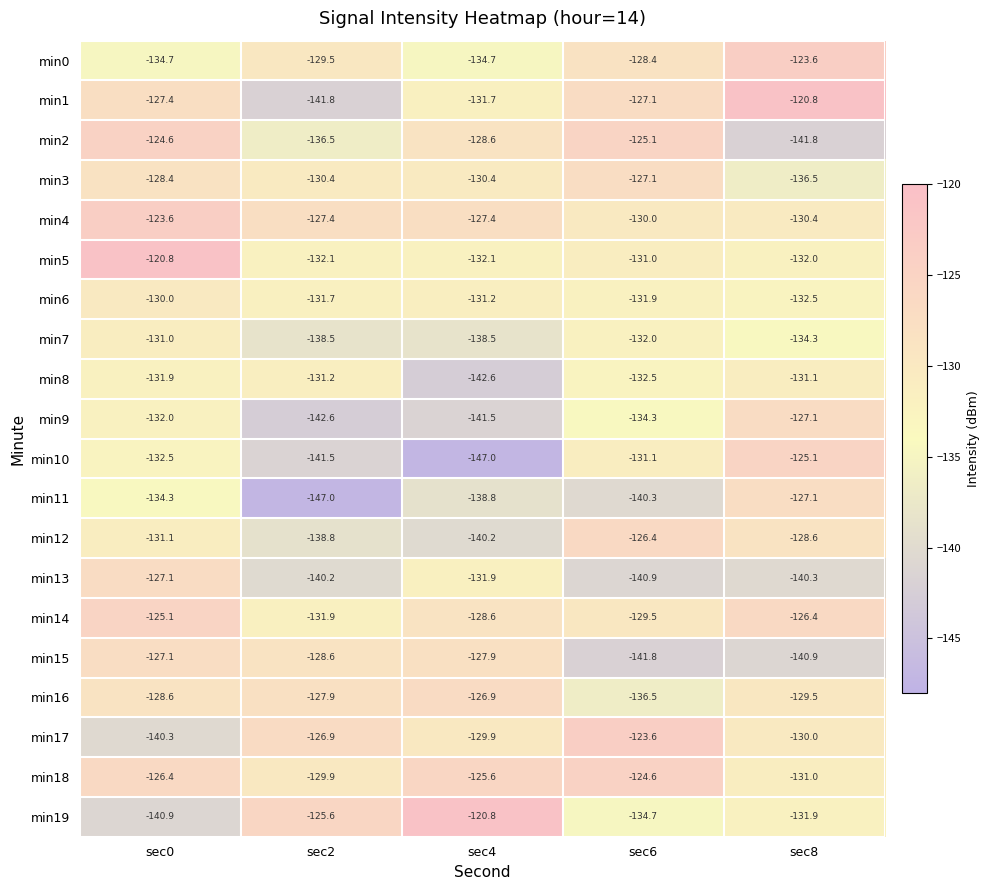

Which series changed the most between sec2 and sec8?

min1